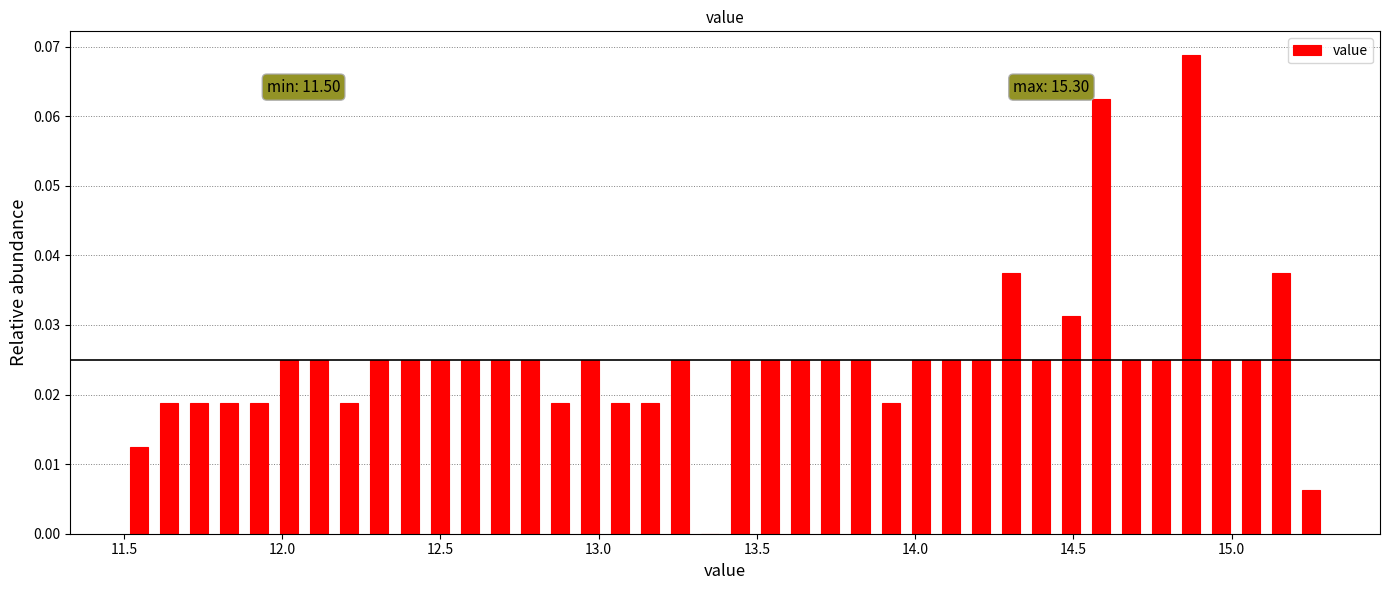

Around what value on the x-axis is the tallest bar? Give the approximate position of its centre, as read against the axis.

14.85